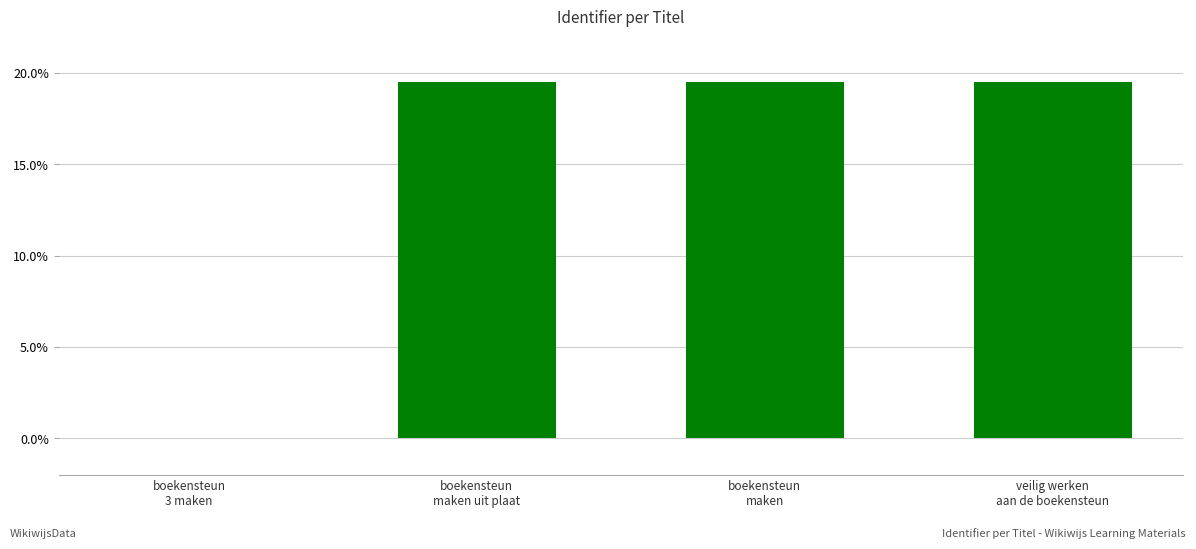

What is the greatest value displayed?

19.5